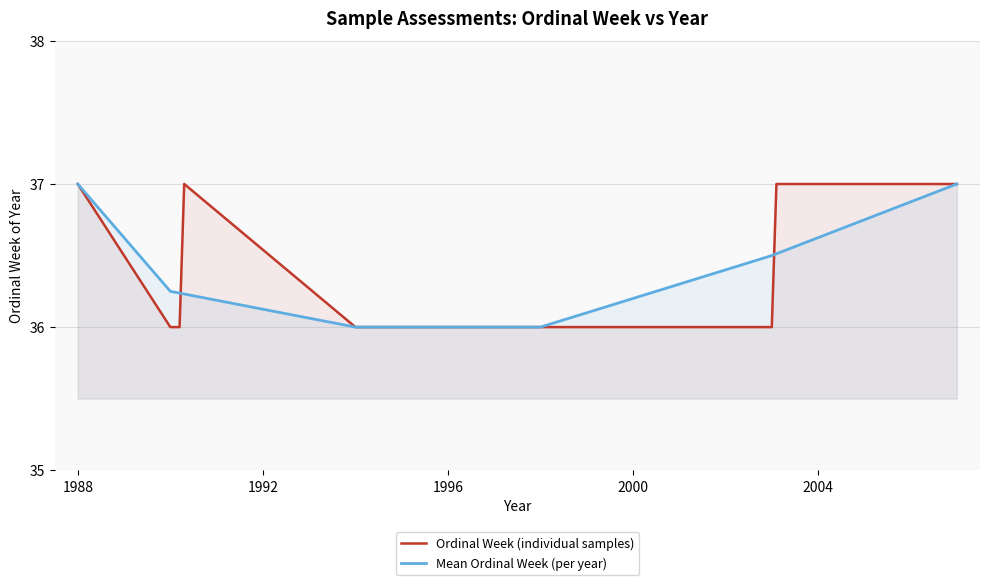

What is the ratio of the value at 7 to the value at 4?

1.0